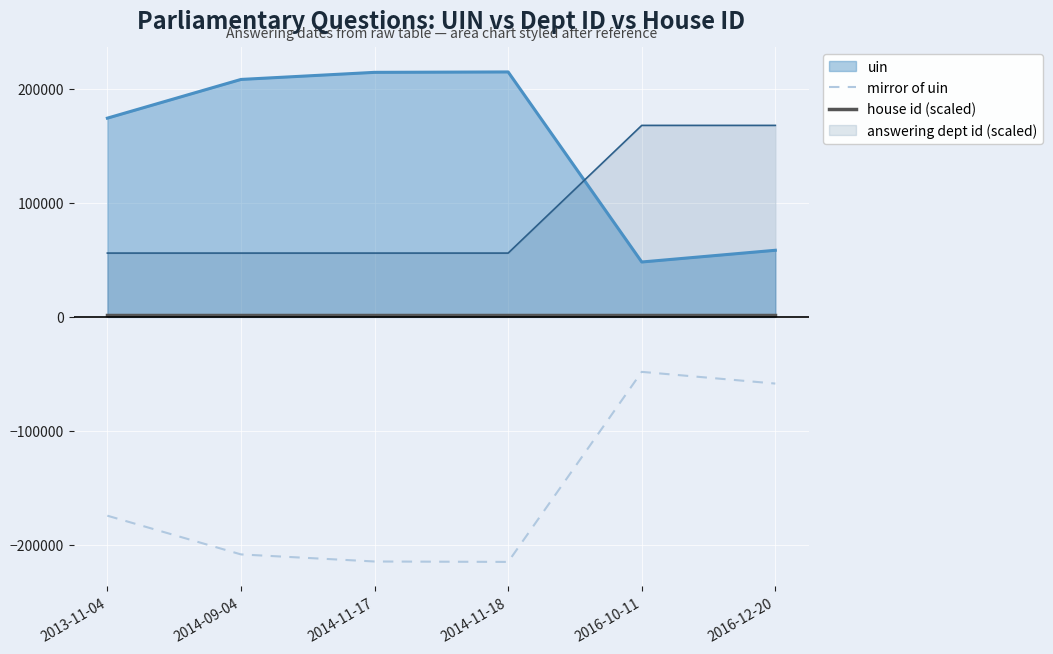

Which series has the largest range (max minus min)?

mirror of uin